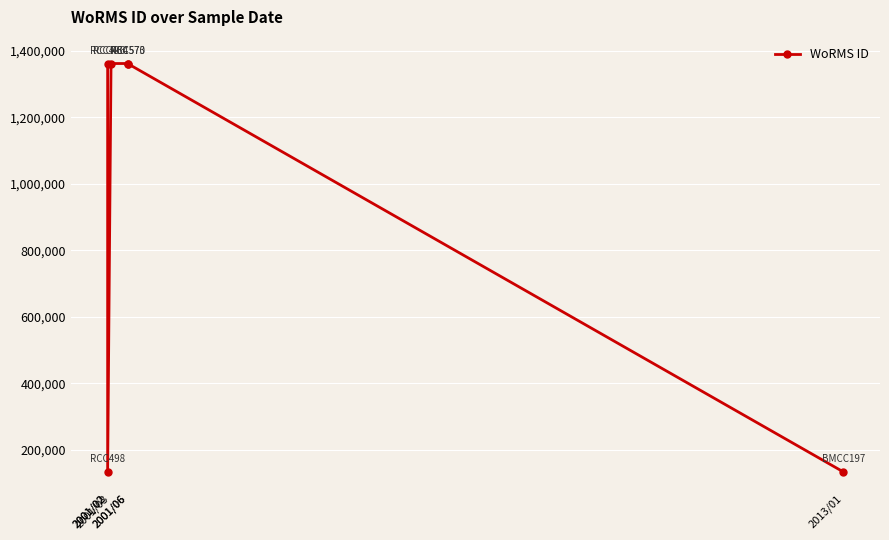

Read the value at 2001/02, to the nearest 50.

134550